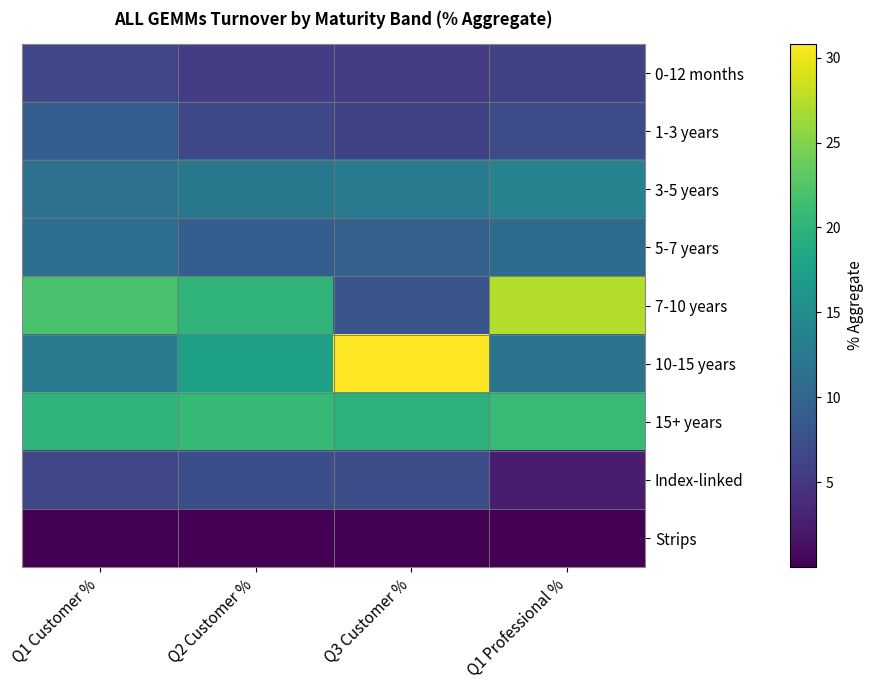

Which has a higher value, Q2 Customer % or Q1 Customer %?

Q1 Customer %